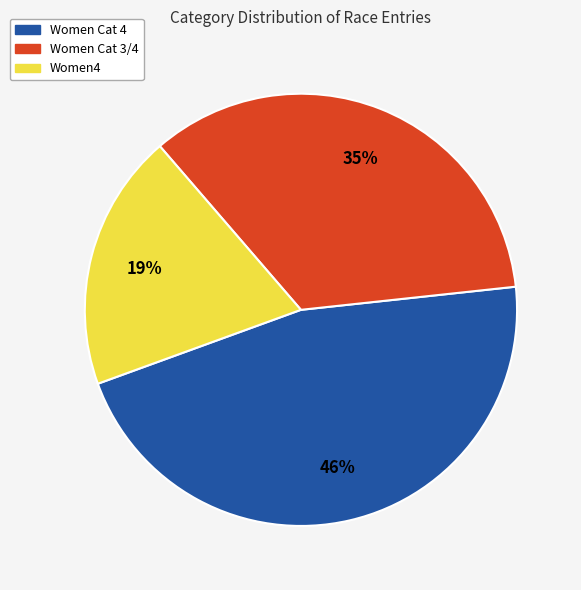

The Women Cat 3/4 slice represents 35% of the pie. True or false?

True